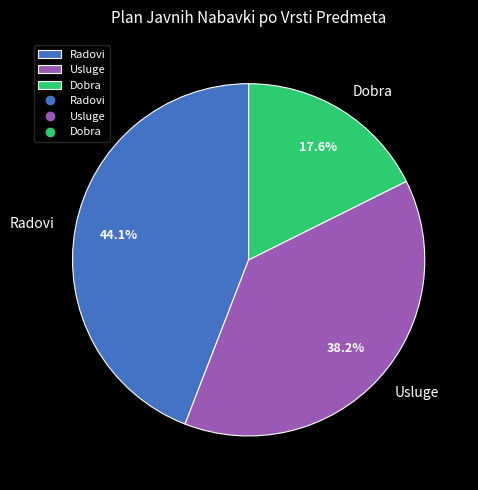

How many segments does this pie chart have?

3